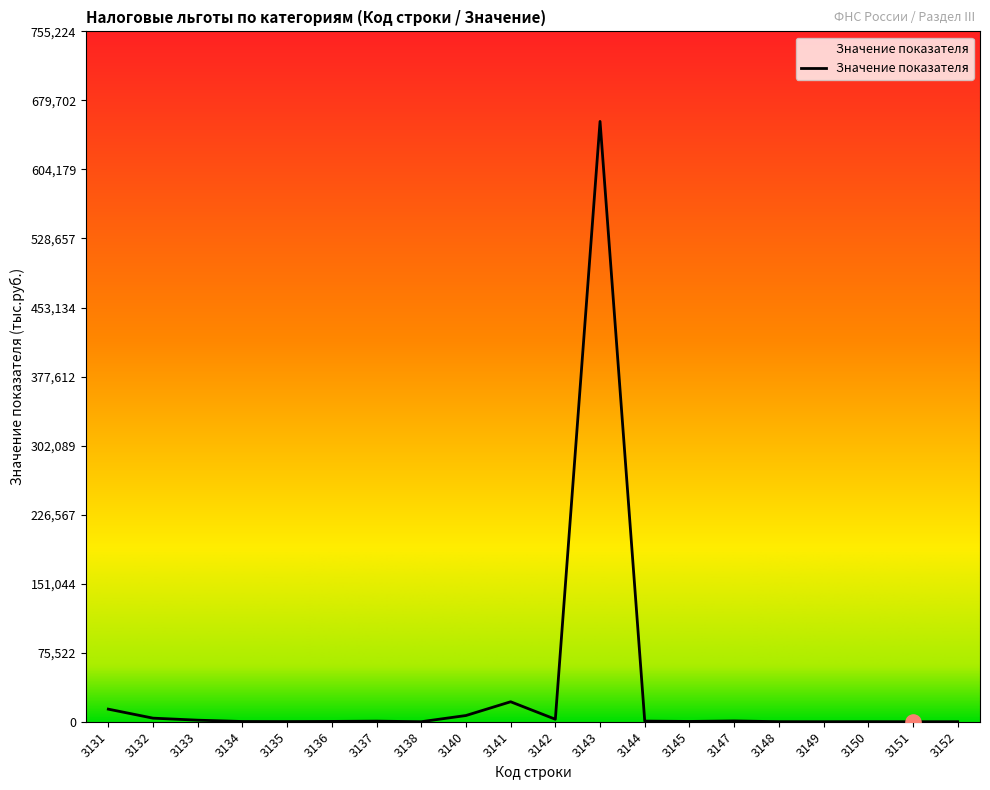

What is the difference between the maximum and minimum values?

656712